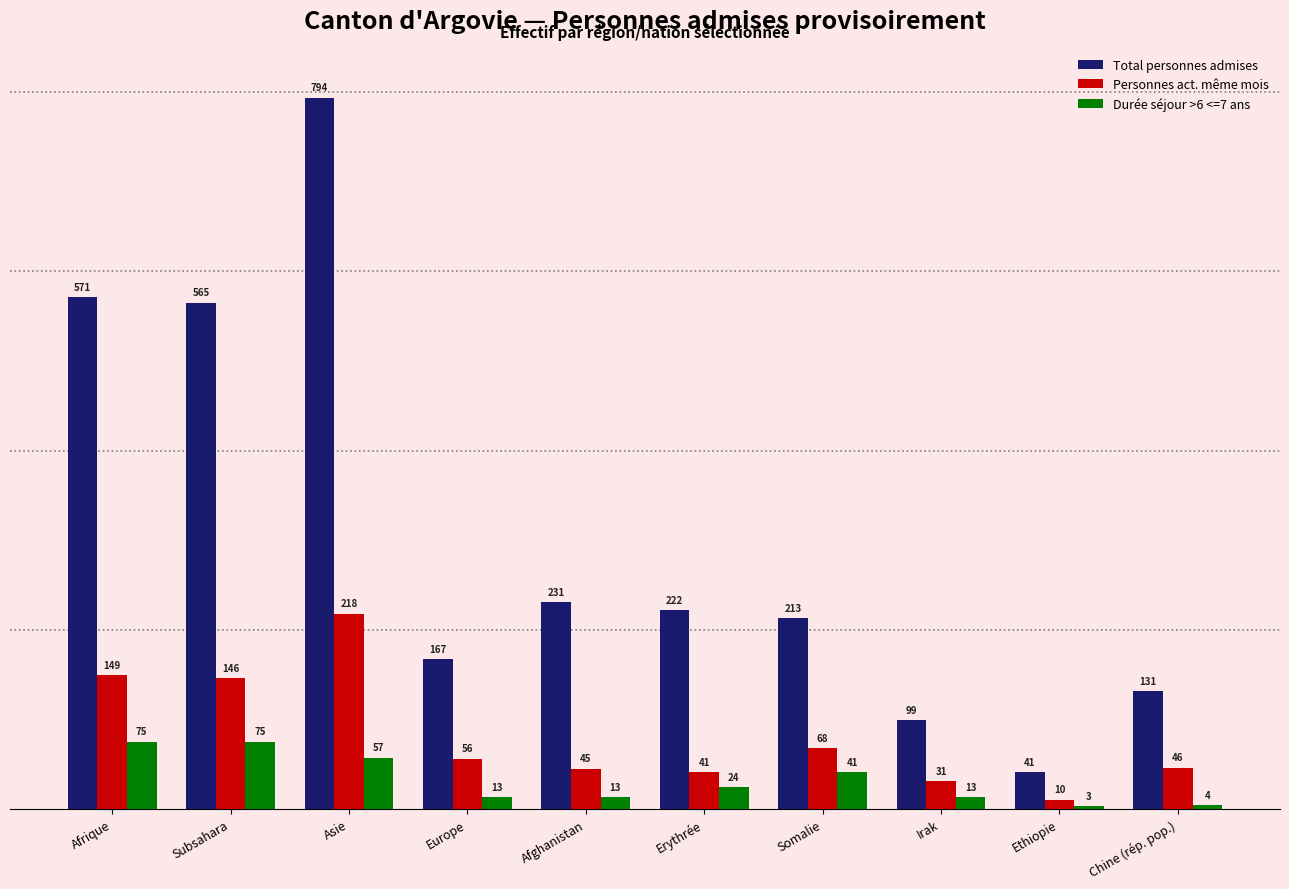

What is the value of the Total personnes admises bar at the 1st from the left?

571